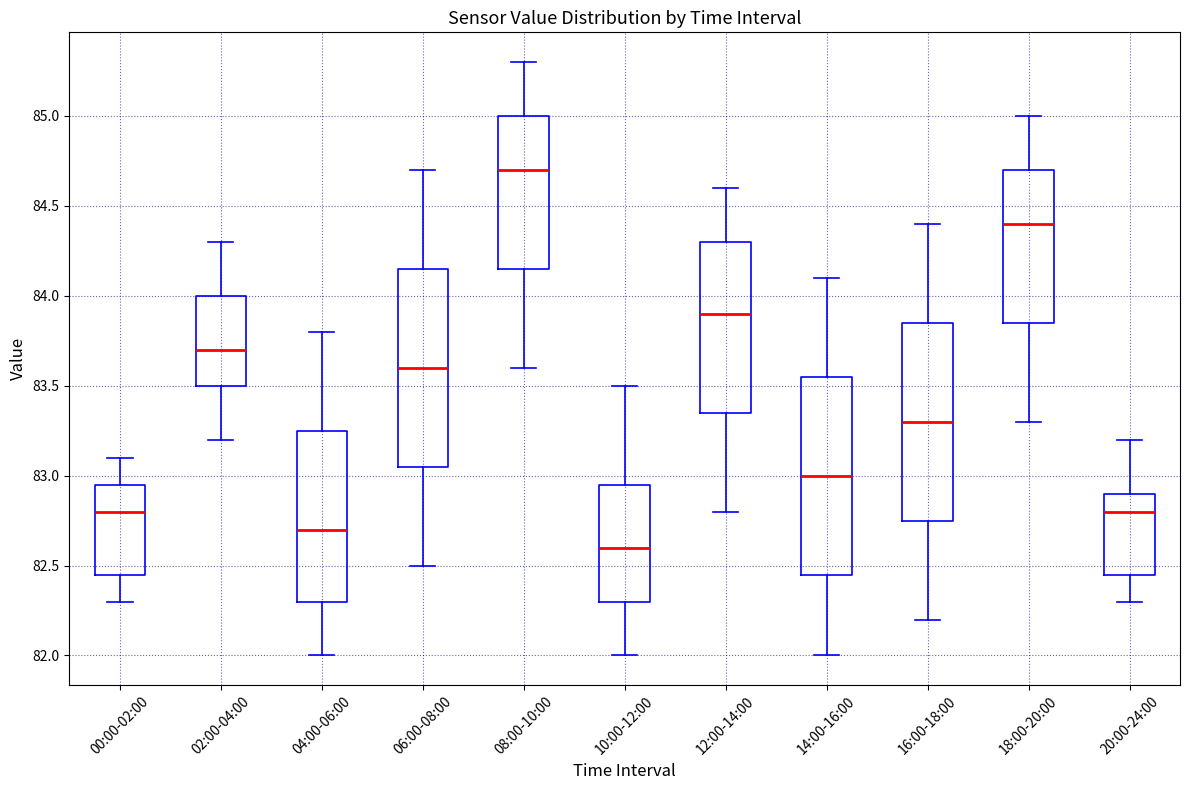

Reading left to right, transcribe this box plot: for each box, give where its median line is, the range the box spans, and where its two whiskers end, as read against the y-axis. The values are not printed on the chart, so give them approximately, as read against the axis.

00:00-02:00: median 82.80, box 82.45 to 82.95, whiskers 82.30 to 83.10
02:00-04:00: median 83.70, box 83.50 to 84.00, whiskers 83.20 to 84.30
04:00-06:00: median 82.70, box 82.30 to 83.25, whiskers 82.00 to 83.80
06:00-08:00: median 83.60, box 83.05 to 84.15, whiskers 82.50 to 84.70
08:00-10:00: median 84.70, box 84.15 to 85.00, whiskers 83.60 to 85.30
10:00-12:00: median 82.60, box 82.30 to 82.95, whiskers 82.00 to 83.50
12:00-14:00: median 83.90, box 83.35 to 84.30, whiskers 82.80 to 84.60
14:00-16:00: median 83.00, box 82.45 to 83.55, whiskers 82.00 to 84.10
16:00-18:00: median 83.30, box 82.75 to 83.85, whiskers 82.20 to 84.40
18:00-20:00: median 84.40, box 83.85 to 84.70, whiskers 83.30 to 85.00
20:00-24:00: median 82.80, box 82.45 to 82.90, whiskers 82.30 to 83.20